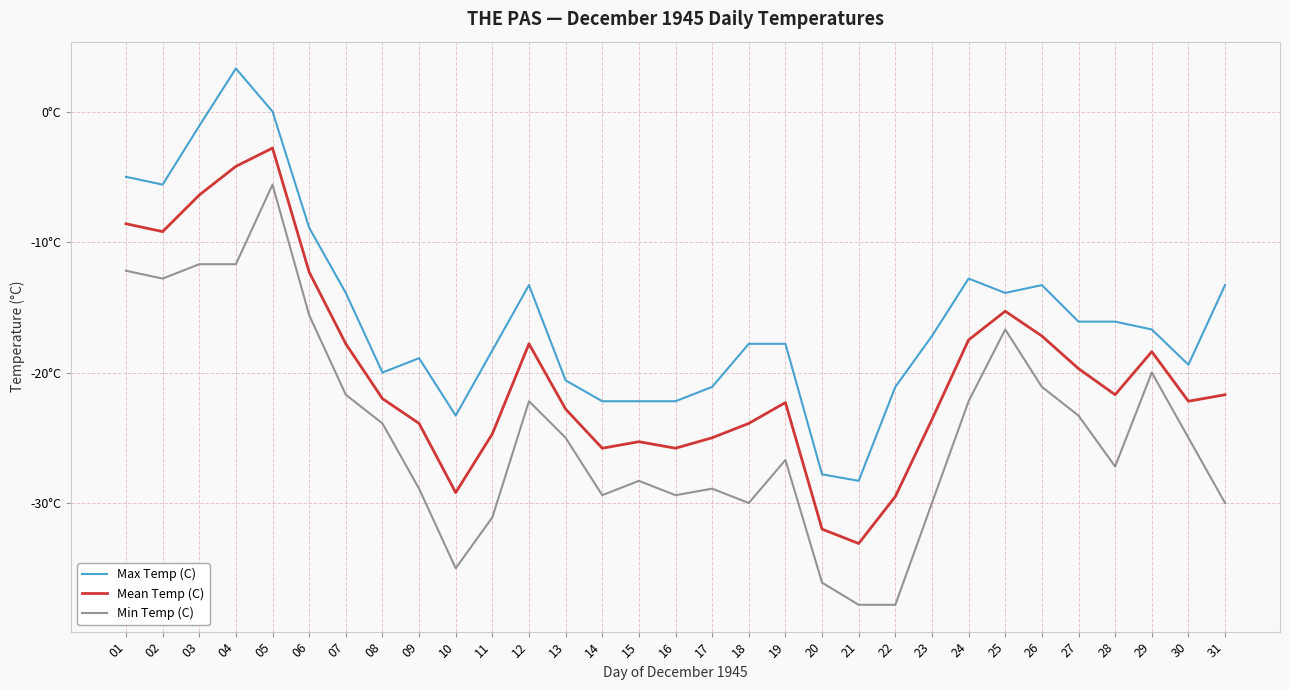

Does the chart have visible grid lines?

Yes